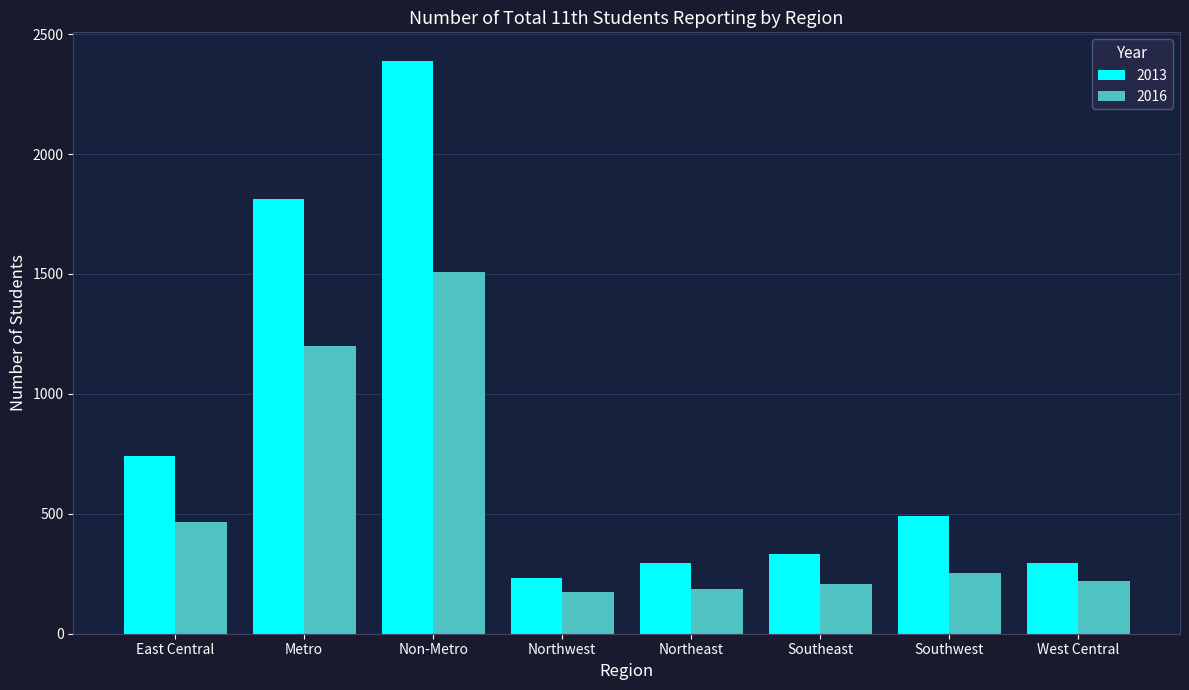

At which category is the sum across all series the highest?

Non-Metro